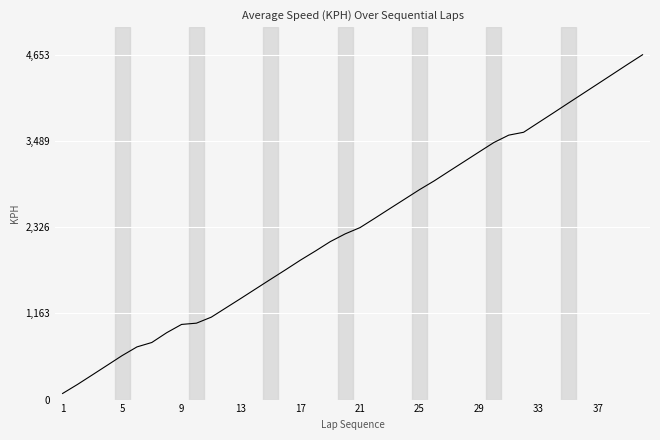

What is the difference between the maximum and minimum values?

4570.8